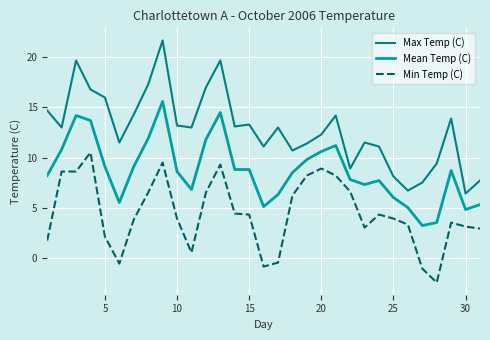

True or false: Max Temp (C) and Mean Temp (C) cross at least once.

False